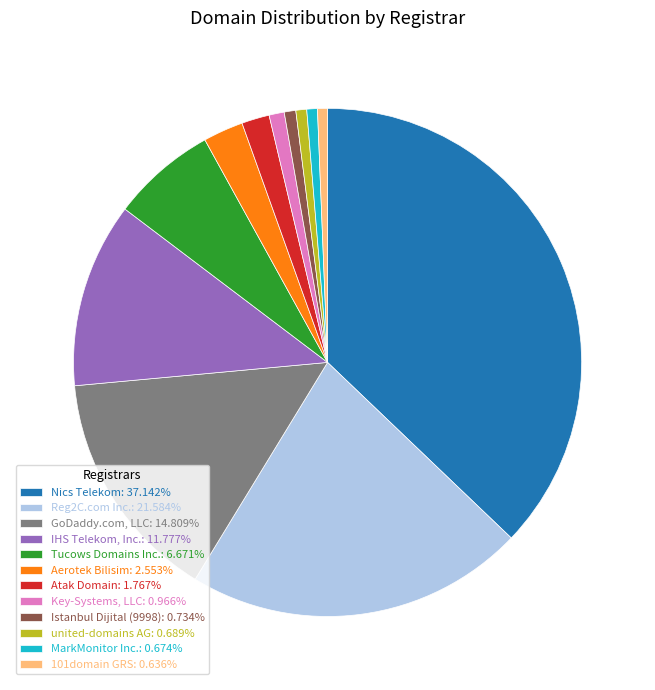

Does Key-Systems, LLC account for over 50% of the chart?

No